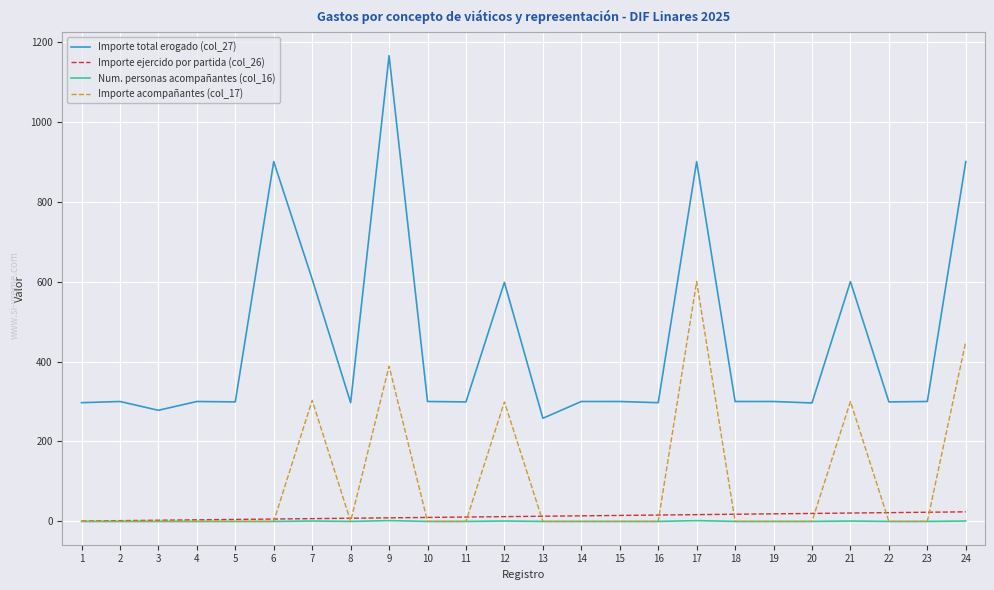

What is the sum of all Importe total erogado (col_27) values?

10689.3